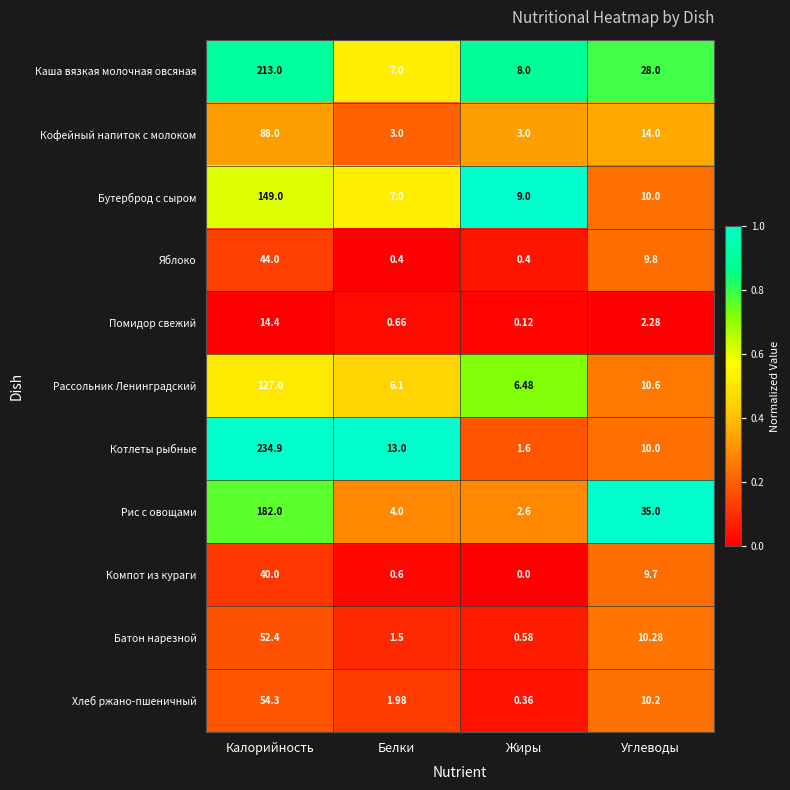

What is the total value across all series at Жиры?

32.1